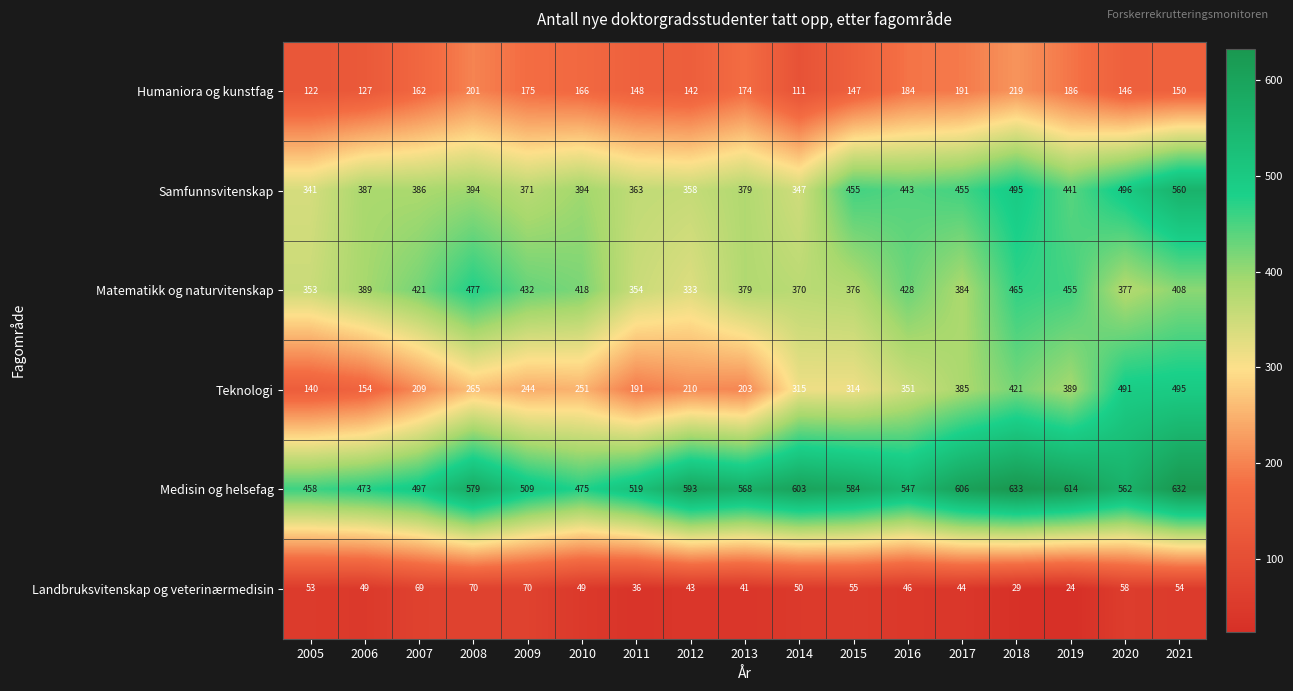

At 2016, list the series in order from smallest to largest.

Landbruksvitenskap og veterinærmedisin, Humaniora og kunstfag, Teknologi, Matematikk og naturvitenskap, Samfunnsvitenskap, Medisin og helsefag